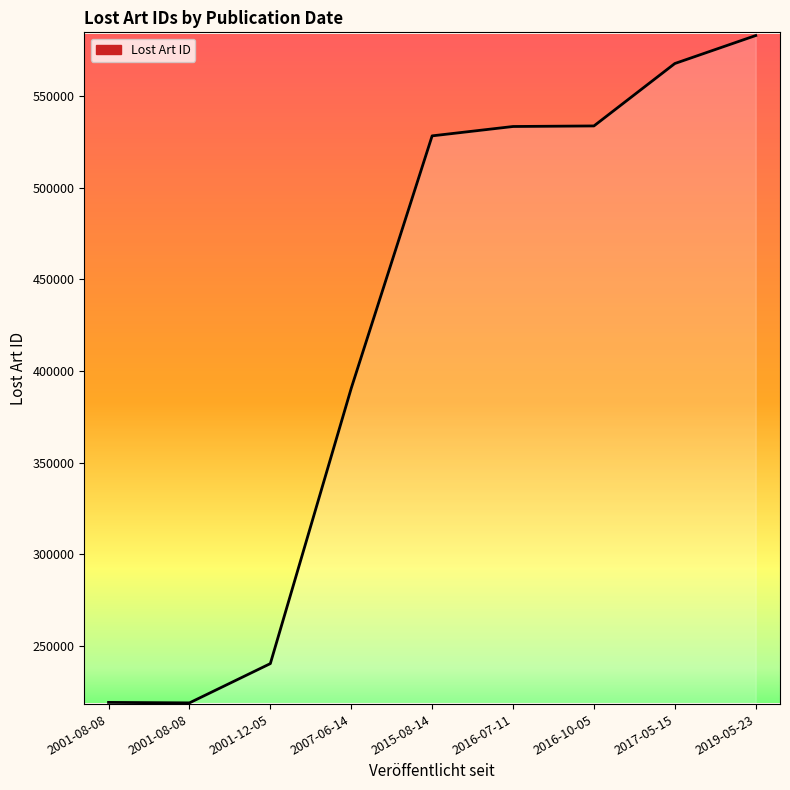

At which category does the chart reach its peak across all series?

2019-05-23